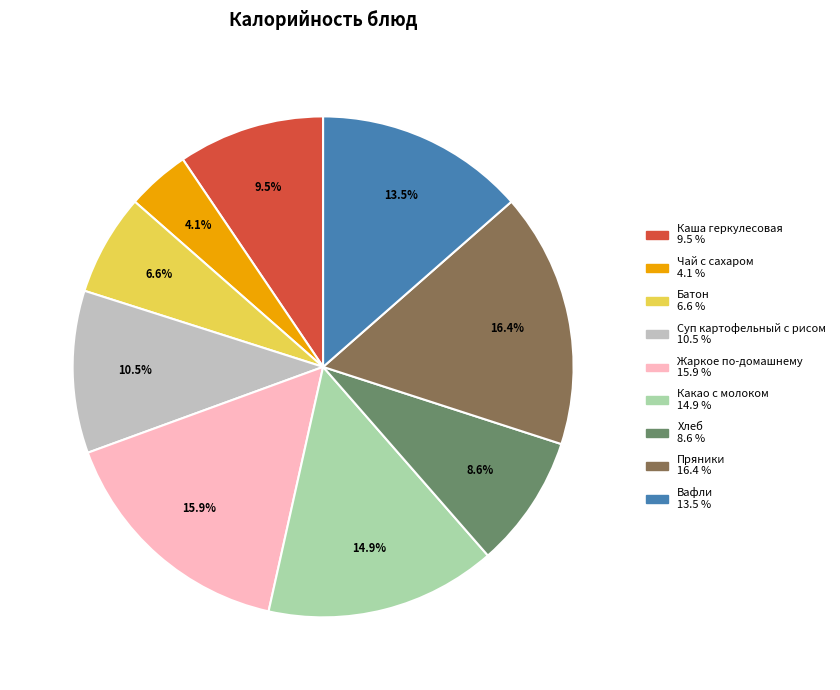

What is the smallest slice in the pie chart?

Чай с сахаром